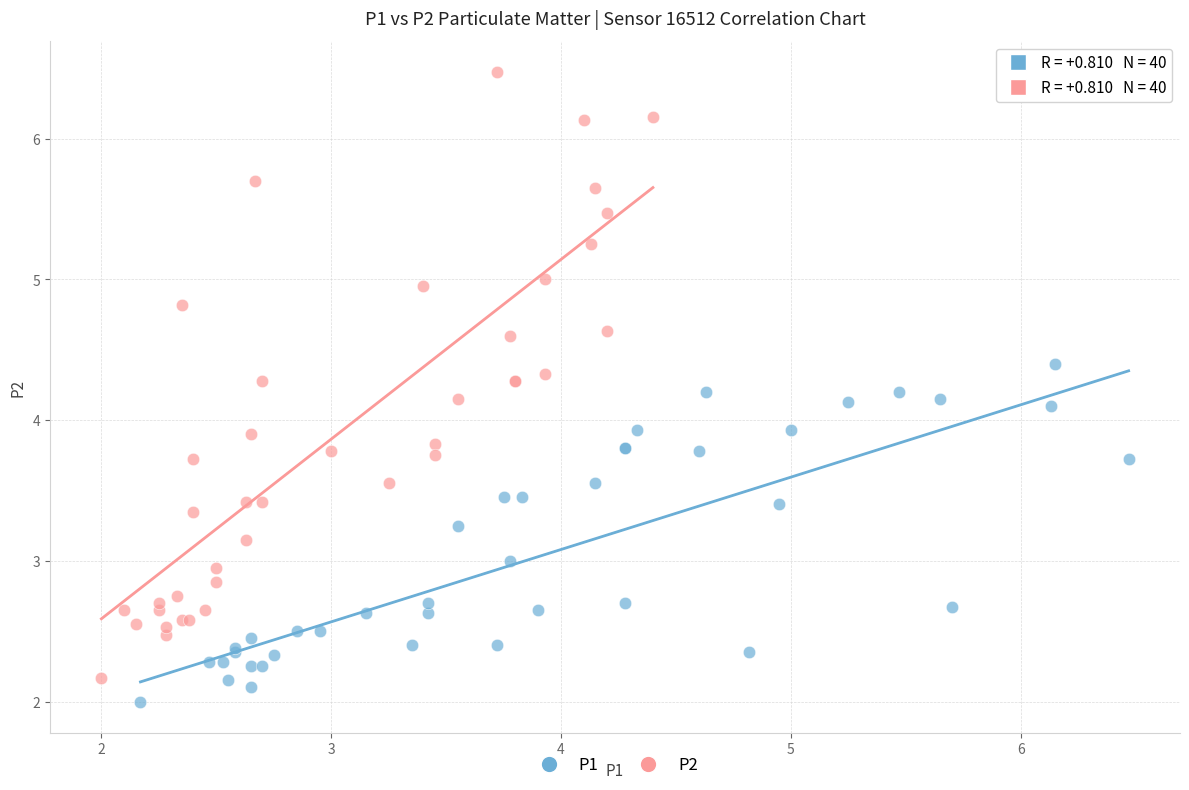

Which series reaches the maximum Y coordinate?

P2